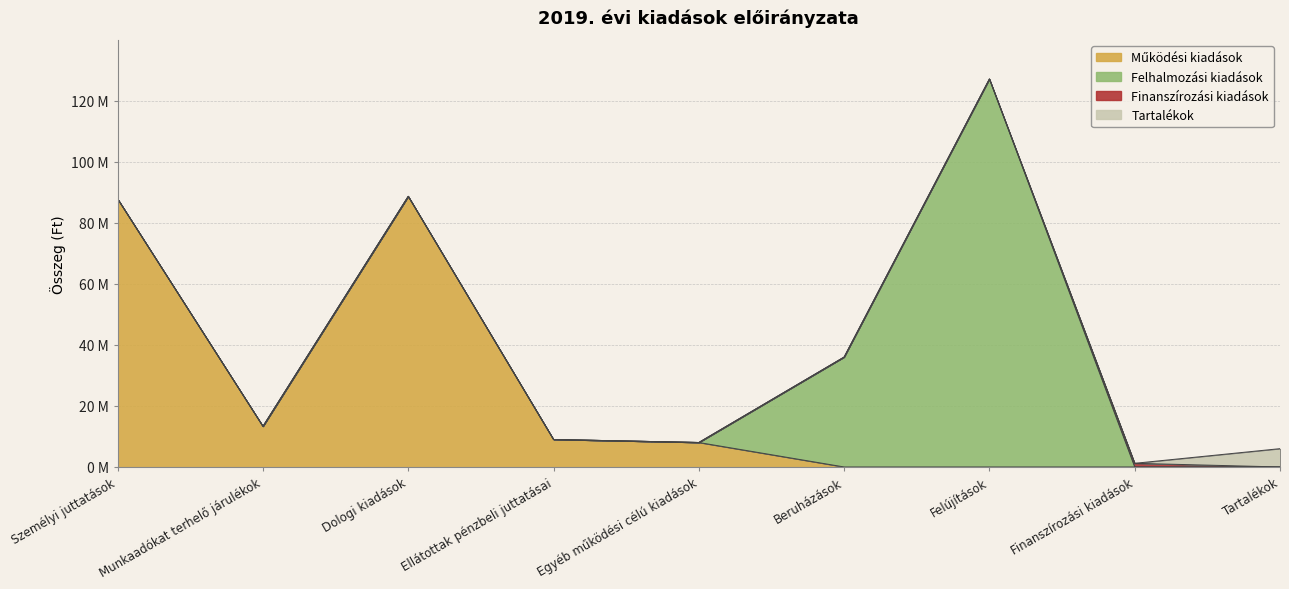

Between Személyi juttatások and Felújítások, which series saw the biggest shift?

Felhalmozási kiadások